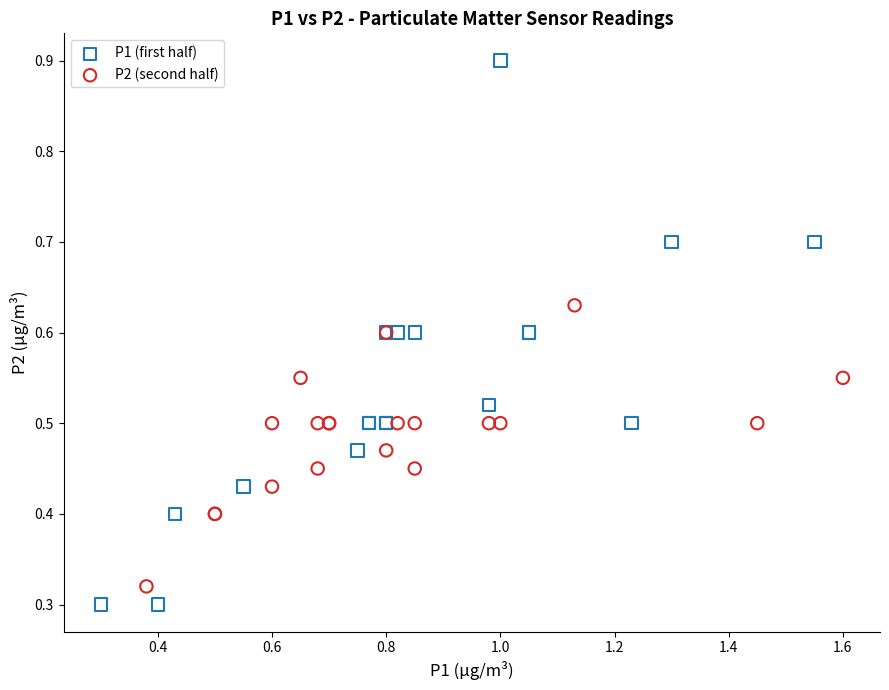

Which series reaches the minimum Y coordinate?

P1 (first half)